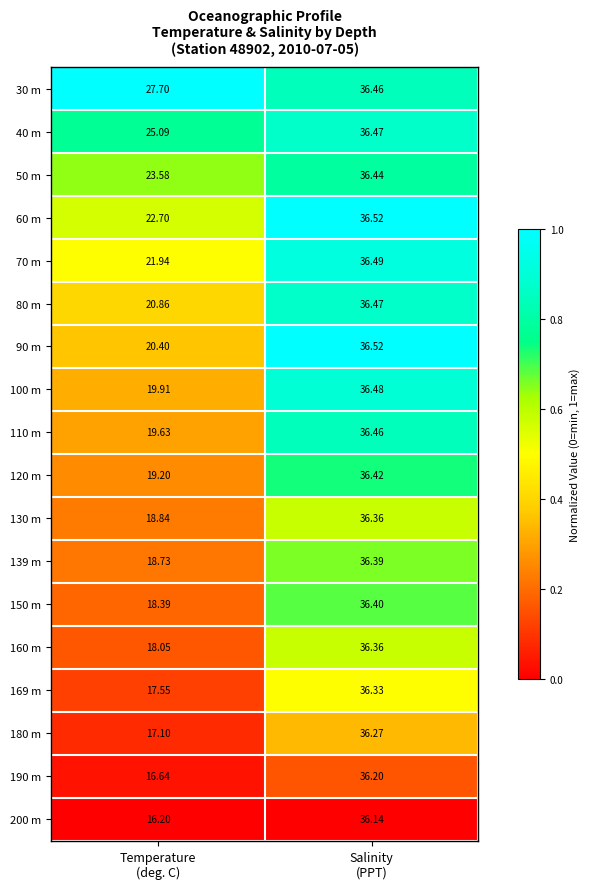

How many series are shown in this chart?

18